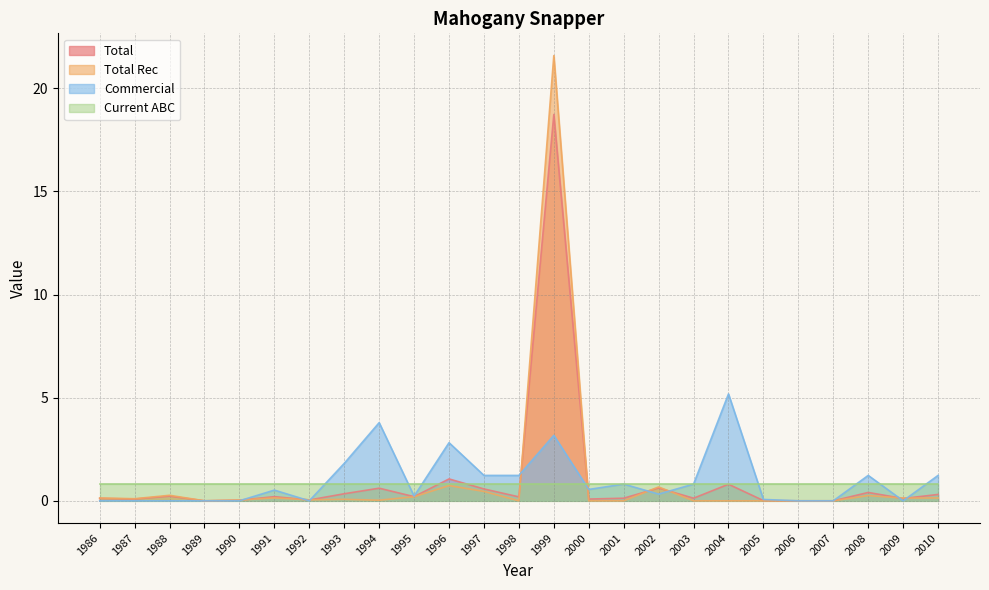

Does the chart have visible grid lines?

Yes